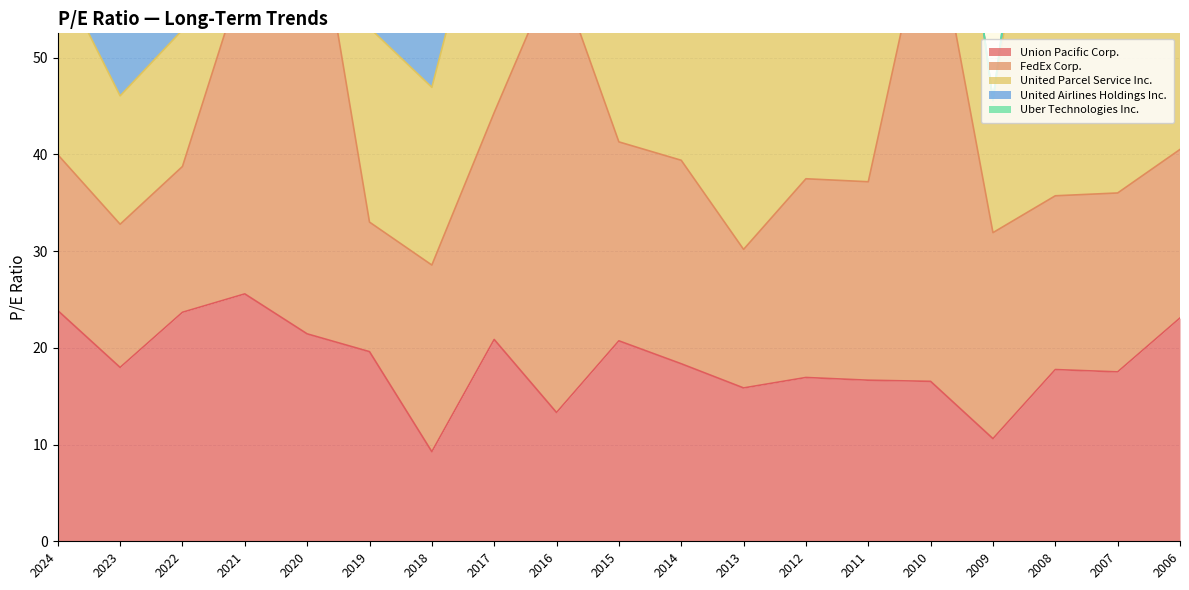

Which series changed the most between 2012 and 2006?

United Airlines Holdings Inc.